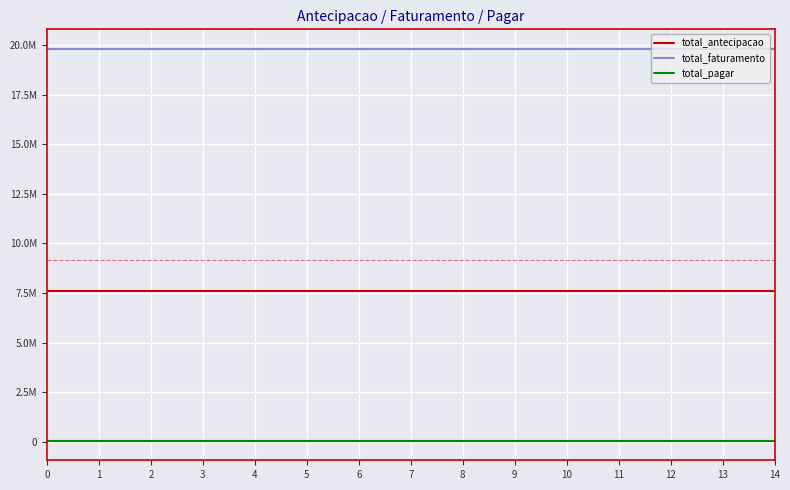

True or false: total_pagar and total_faturamento intersect in this chart.

False